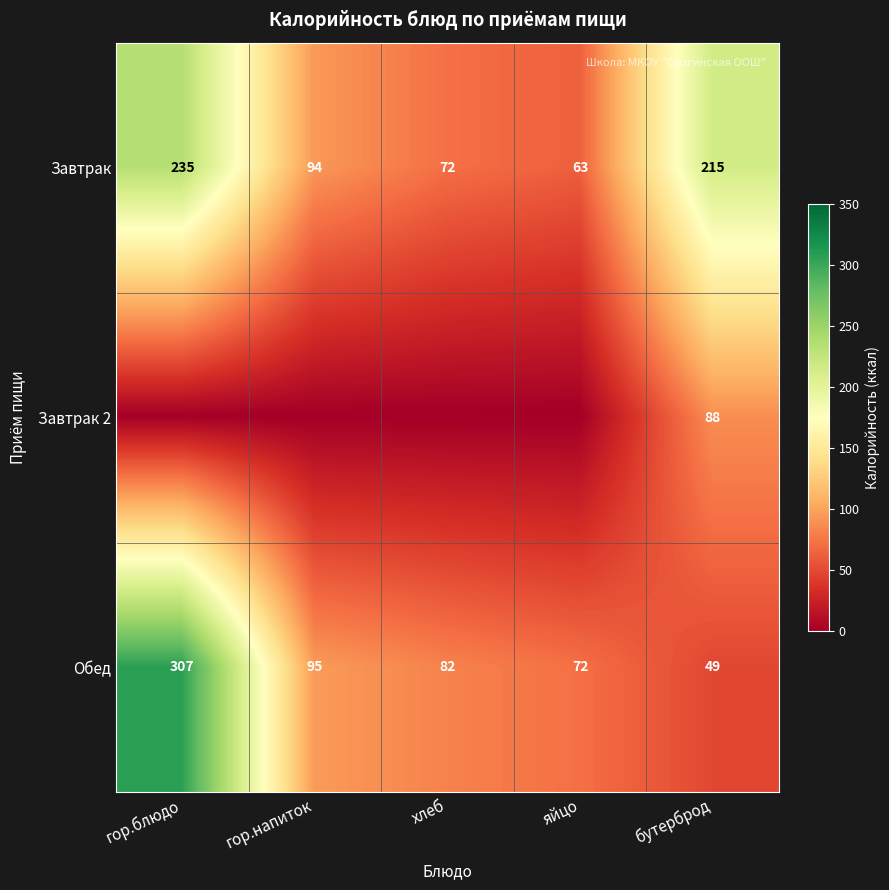

Is it true that Обед equals 35 at хлеб?

False